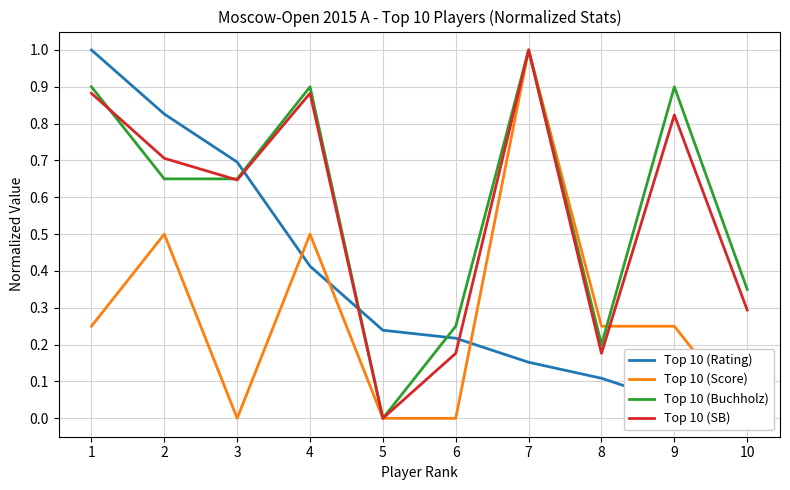

What is the sum of the Top 10 (Rating) values at 8 and 6?

0.3